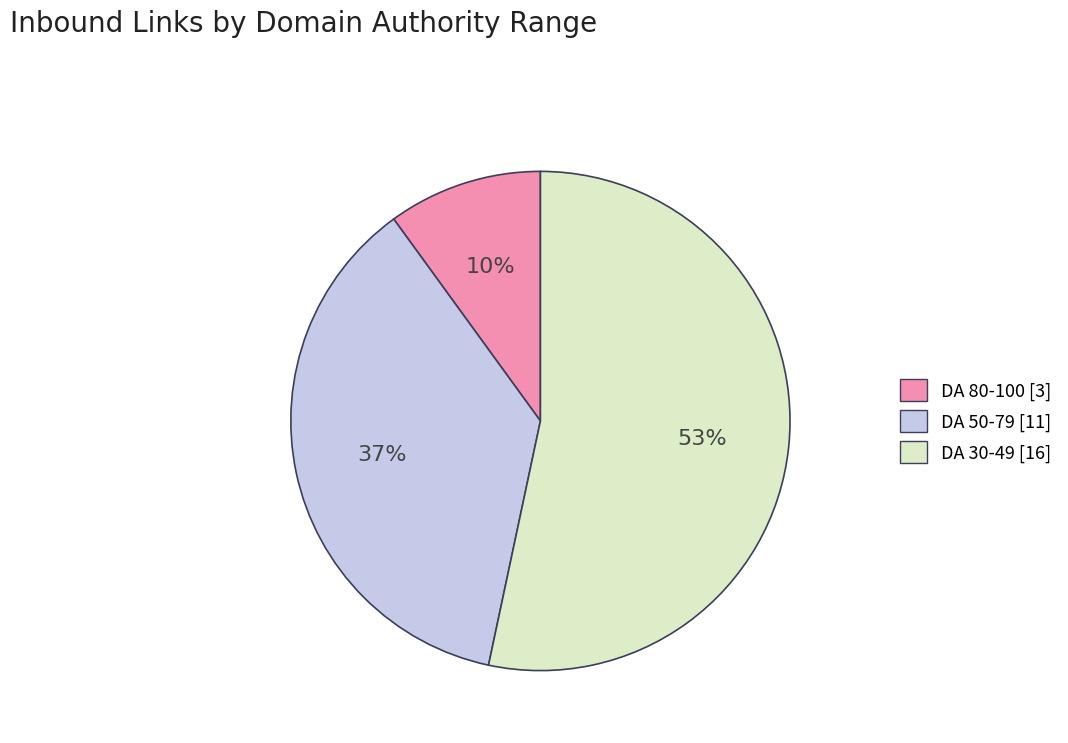

How many segments does this pie chart have?

3